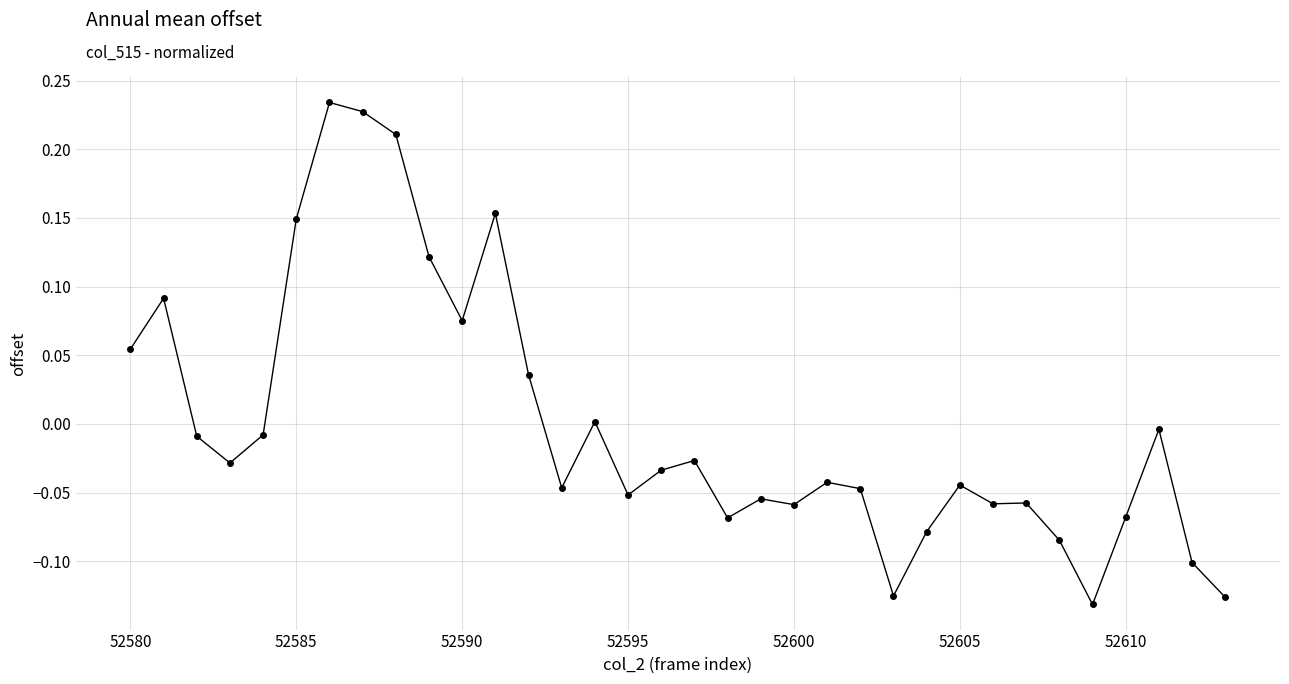

Is this an area chart (filled region under the line)?

No